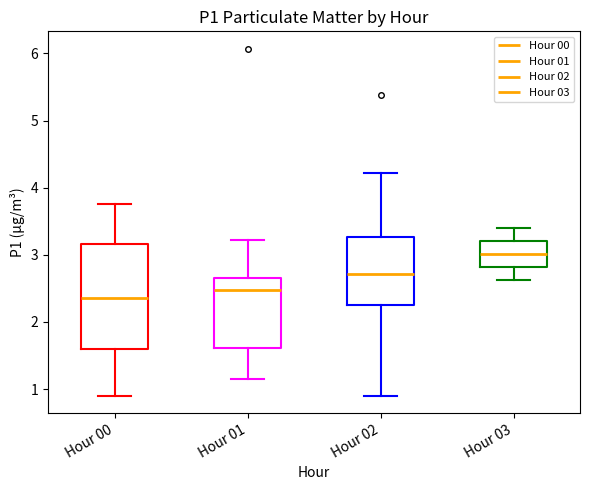

Where does the lower whisker of the box for Hour 01 end on the y-axis? The values are not printed on the chart, so give them approximately, as read against the axis.

1.2